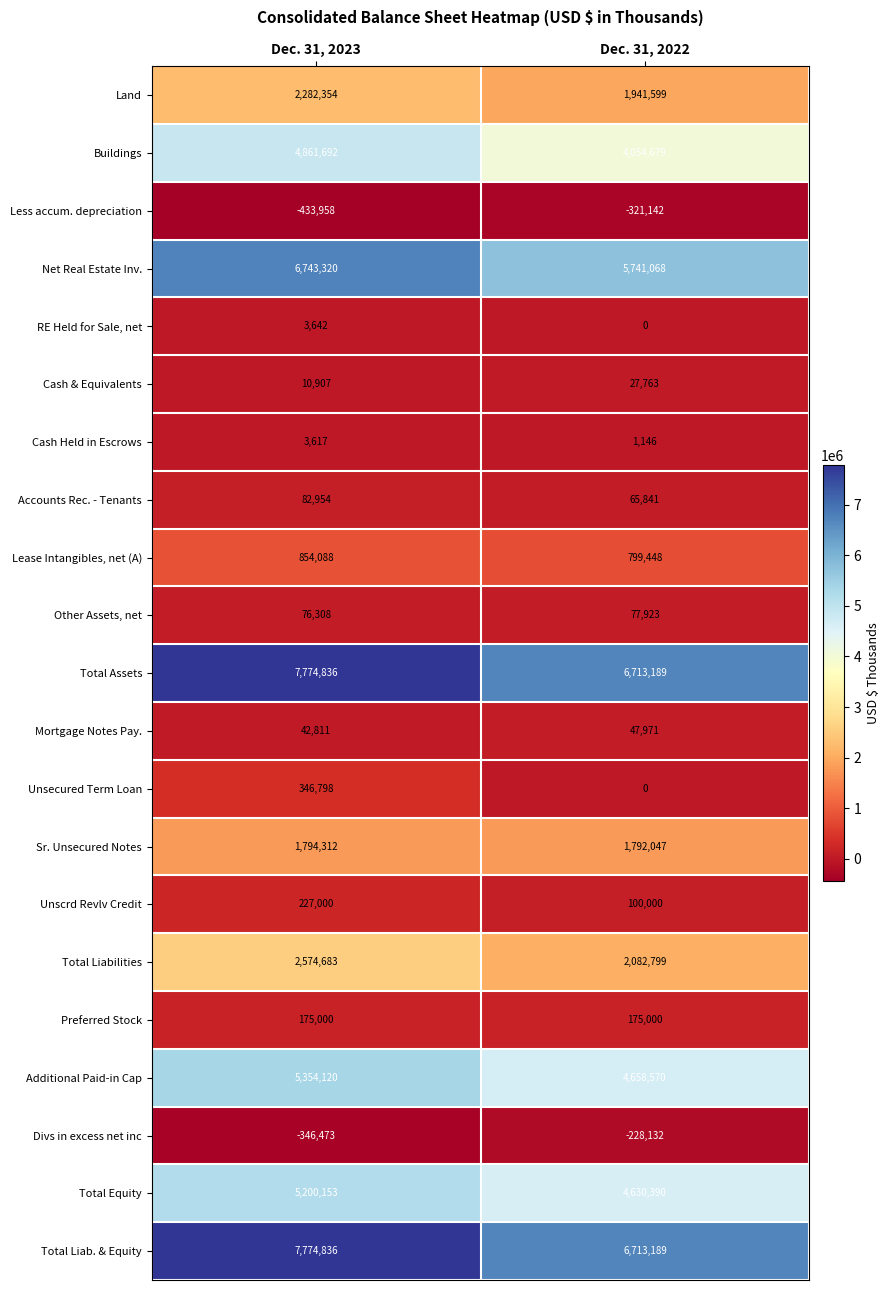

The value of Buildings at Dec. 31, 2023 is 4861692. True or false?

True